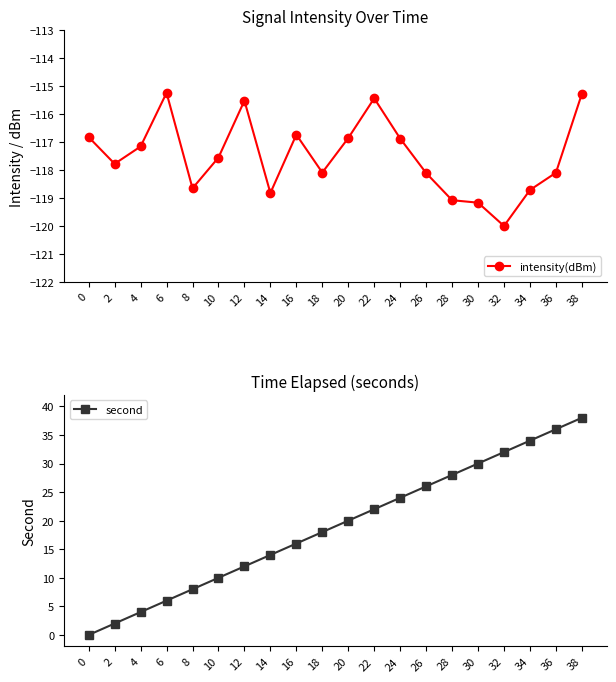

At how many categories does at least one series exceed -91?

20